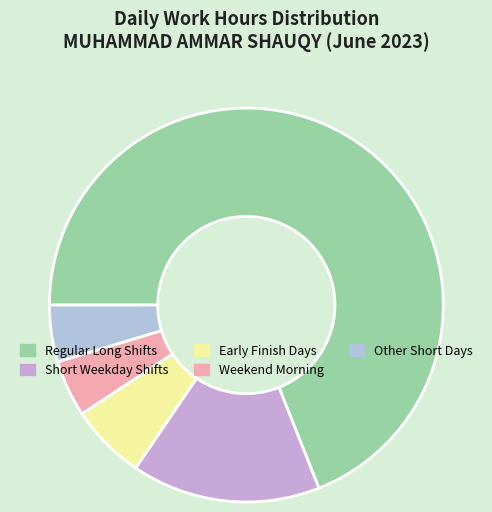

How many slices are in this pie chart?

5